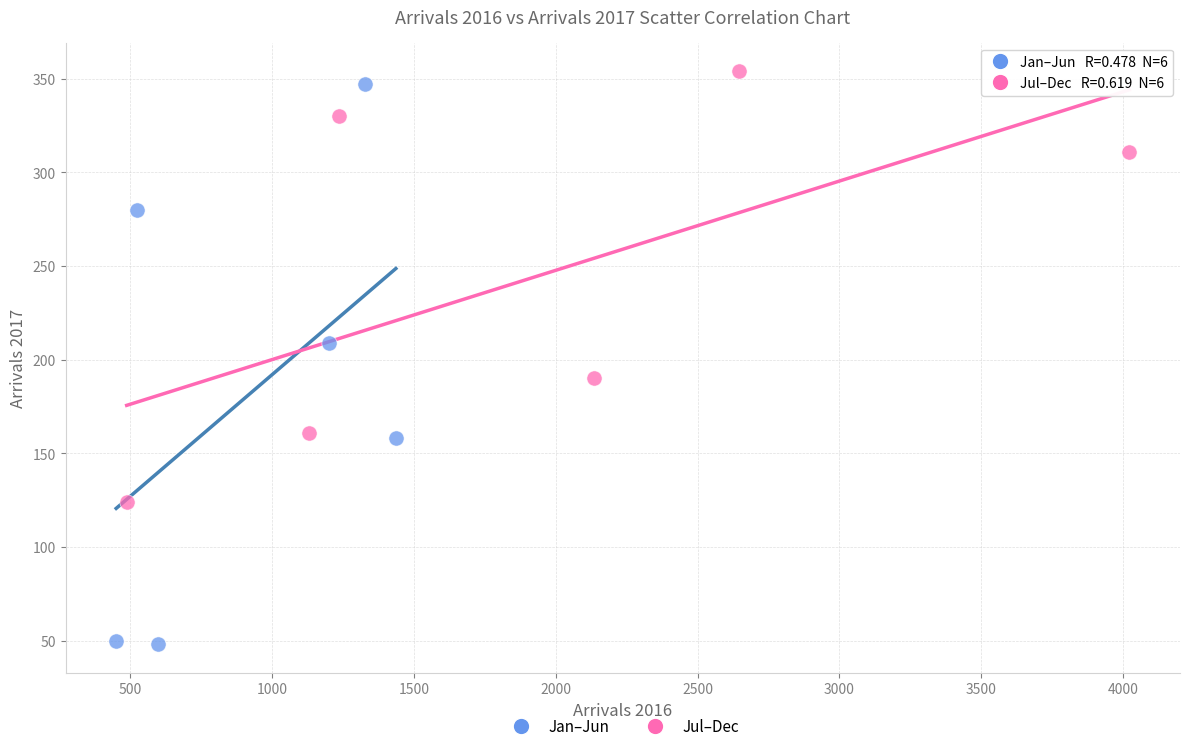

Which series contains the lowest Y value?

Jan–Jun